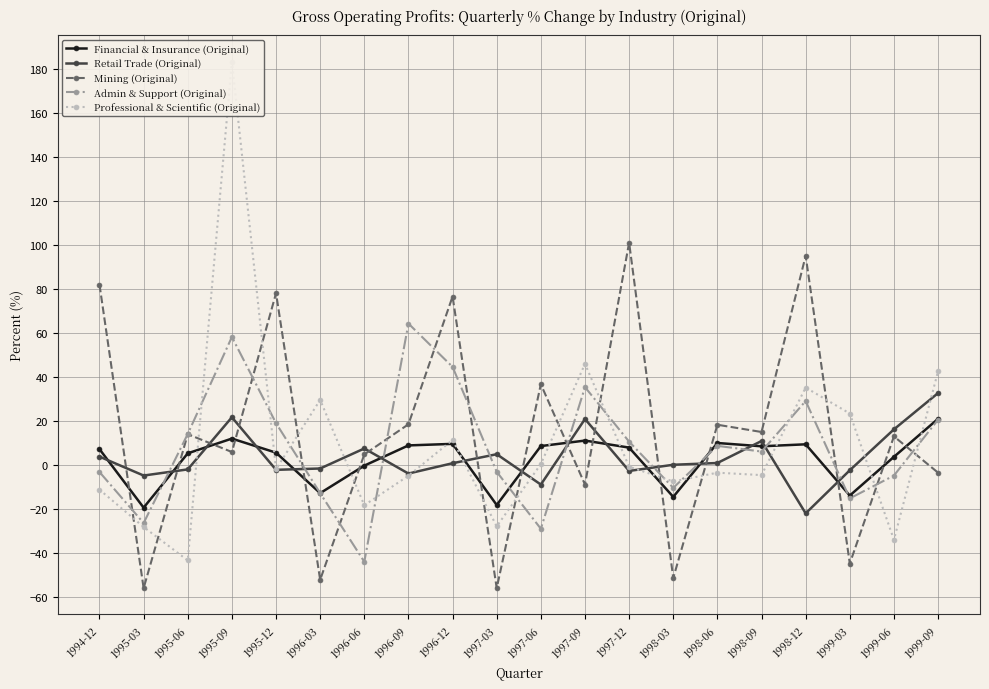

How many values in the Professional & Scientific (Original) series are below -2?

11